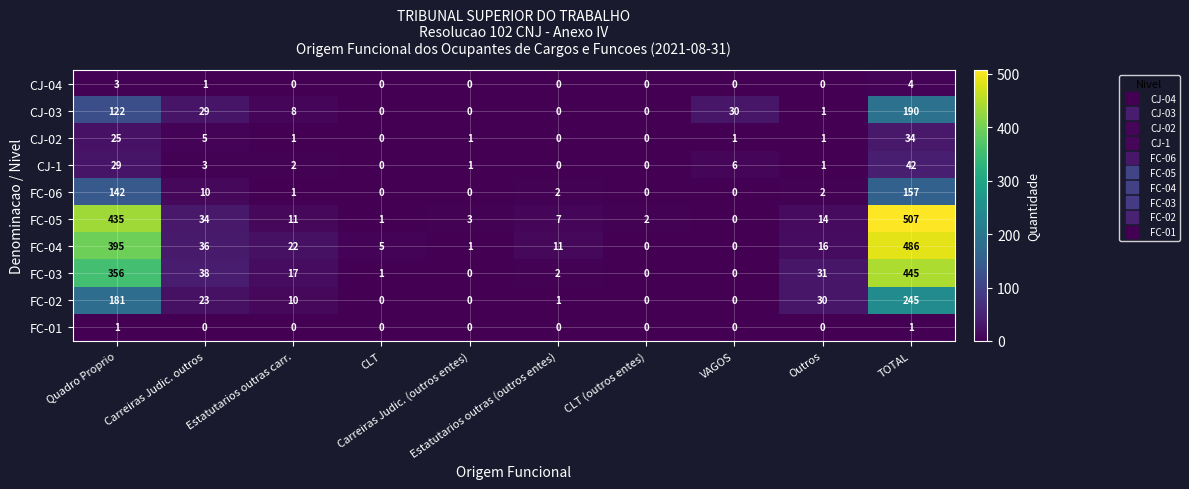

How many values in CJ-1 are above zero?

7